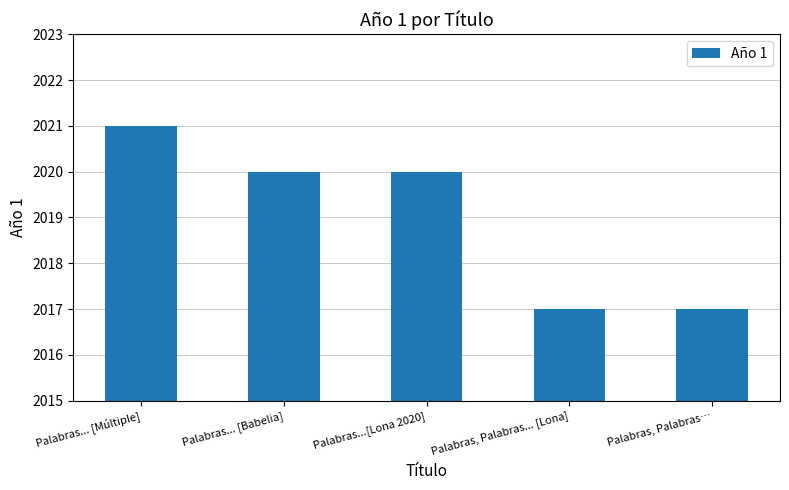

What is the sum of the values at Palabras, Palabras… and Palabras, Palabras... [Lona]?

4034